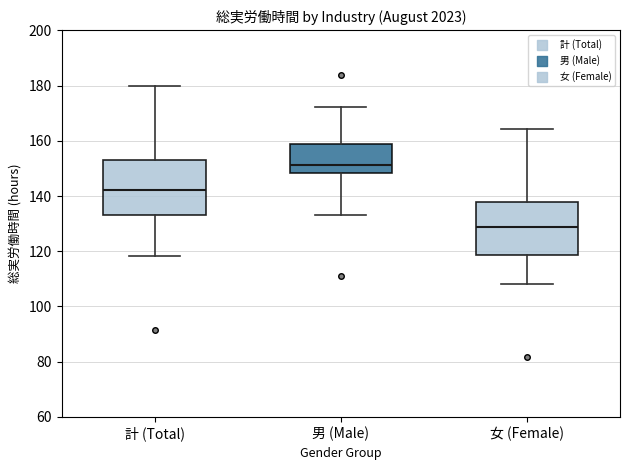

Reading left to right, read every box against the y-axis: the position of its median line, the range the box covers, and the ends of its whiskers. The values are not printed on the chart, so give them approximately, as read against the axis.

計 (Total): median 142, box 134 to 154, whiskers 118 to 180
男 (Male): median 152, box 148 to 158, whiskers 134 to 172
女 (Female): median 128, box 118 to 138, whiskers 108 to 164